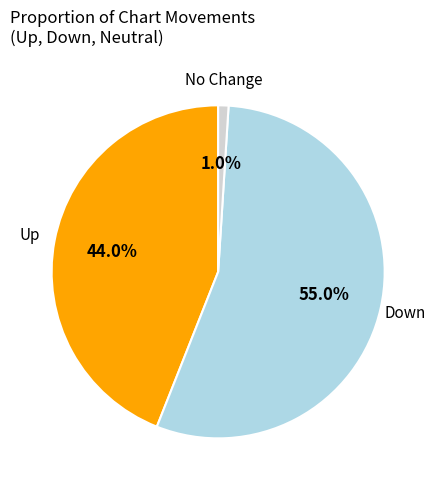

Is there any slice that represents more than half of the pie?

Yes